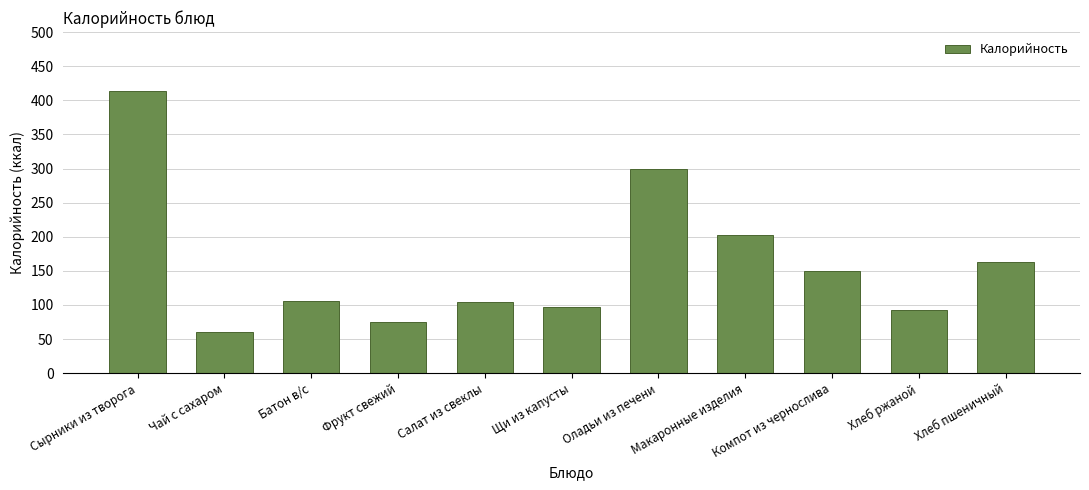

What is the minimum value shown in the chart?

60.0